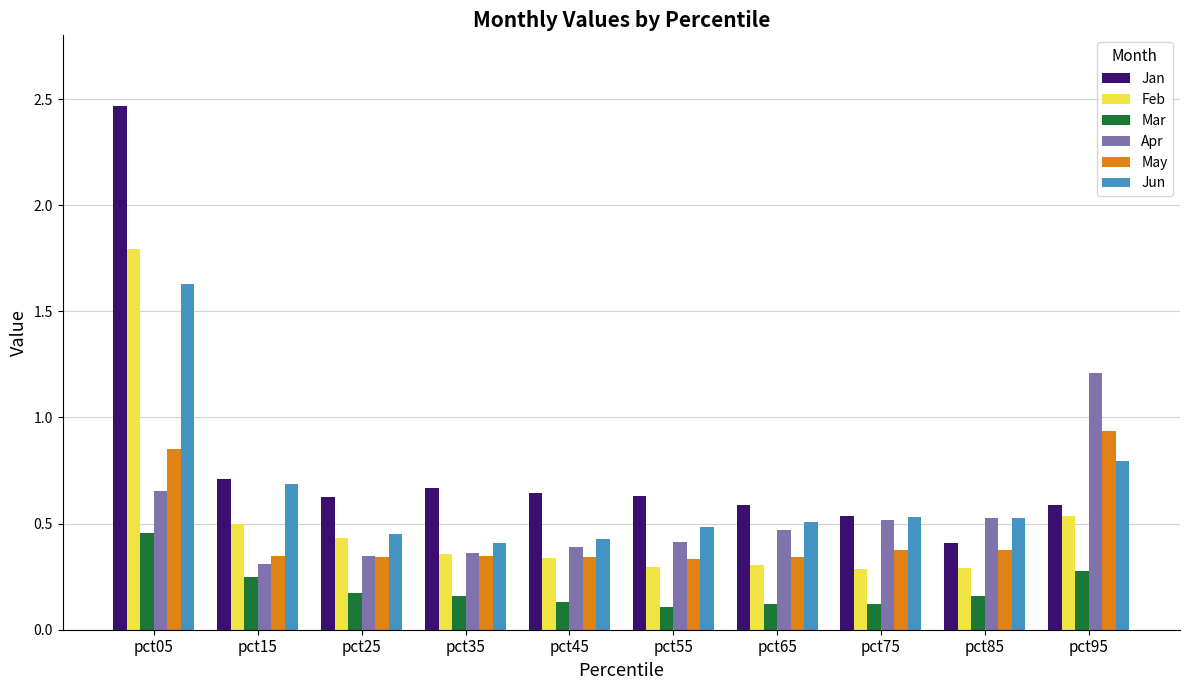

What is the difference between the highest and lowest values at pct05?

2.0